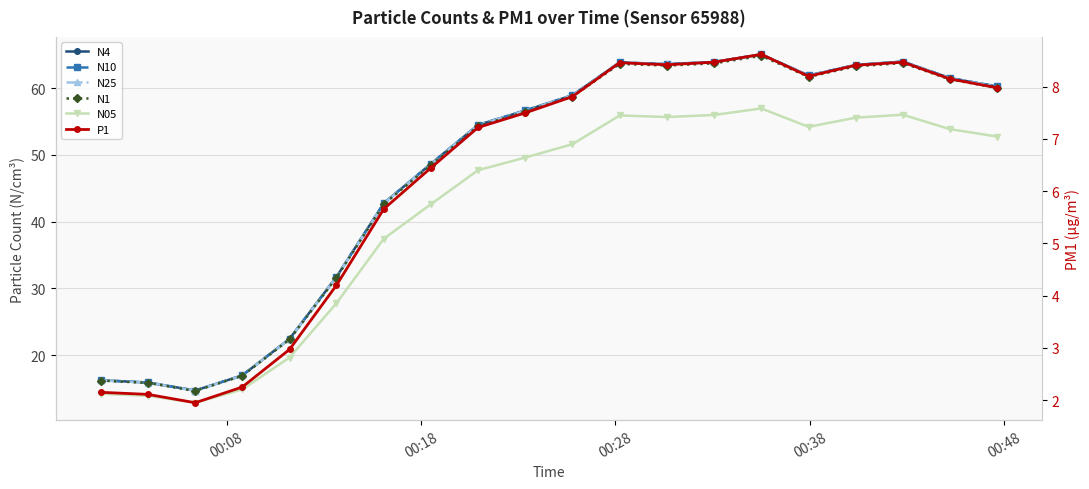

At how many categories does at least one series exceed 32?

14